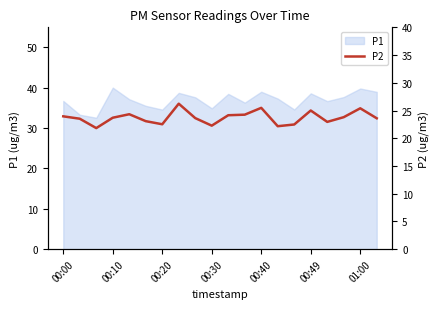

What is the lowest value of the P1 series?

32.6